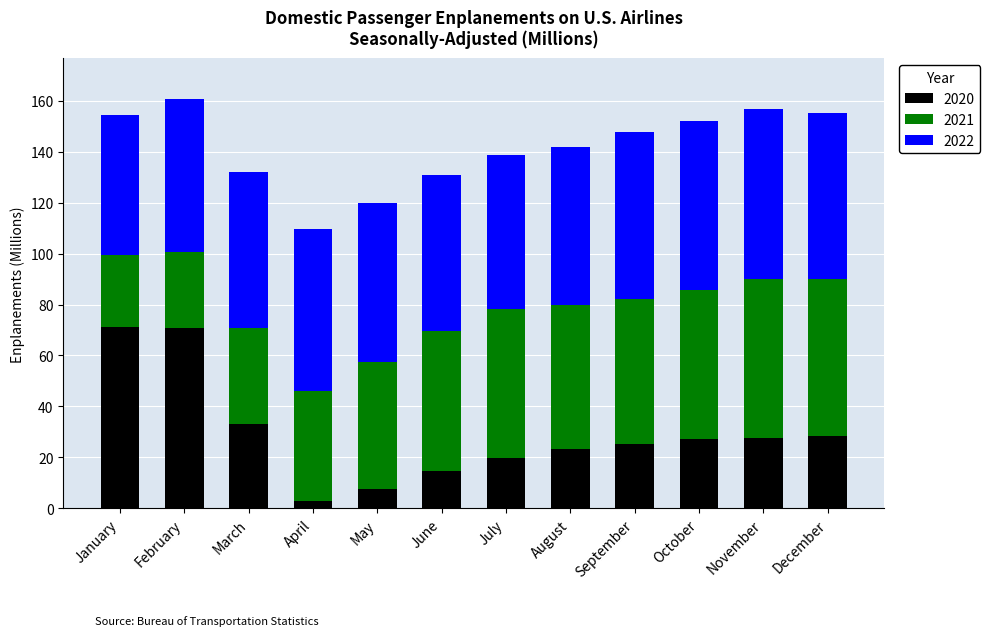

What is the total value across all series at September?

147.8